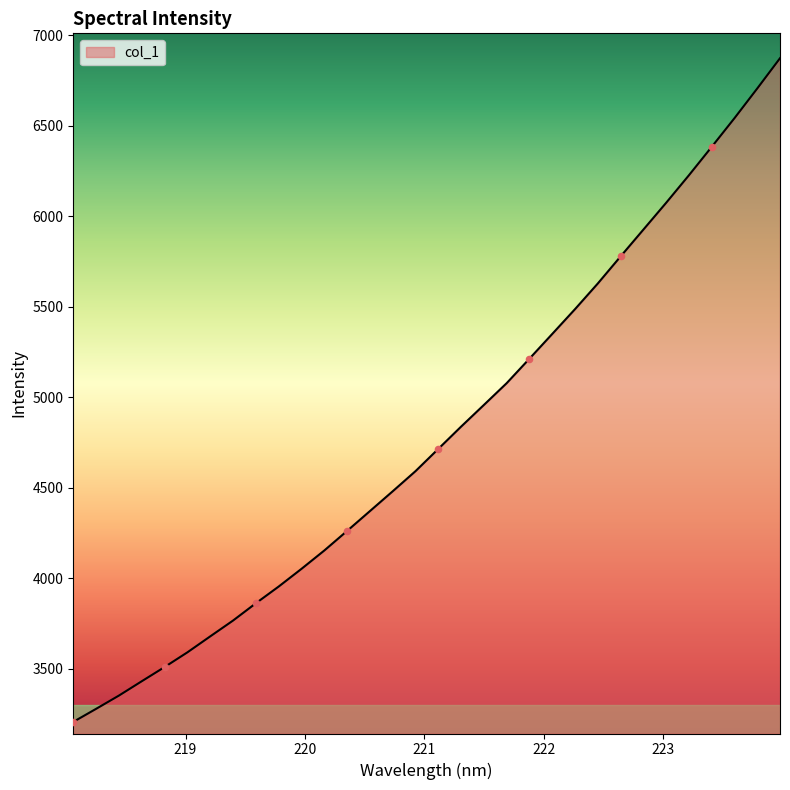

What is the greatest value displayed?

6872.3